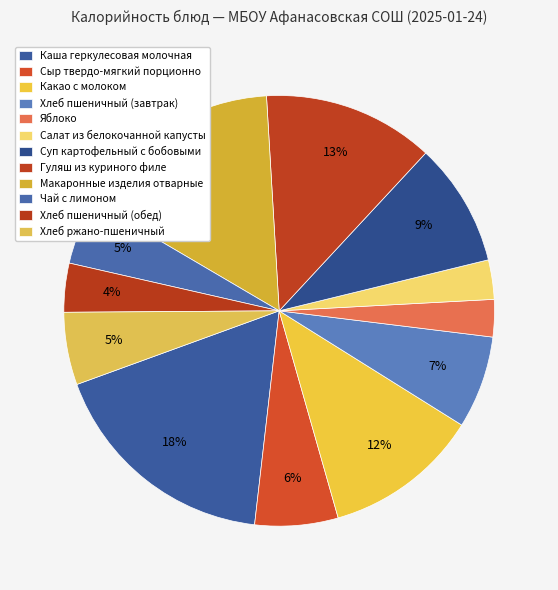

To the nearest percent, what percentage of the pie is Суп картофельный с бобовыми?

9%